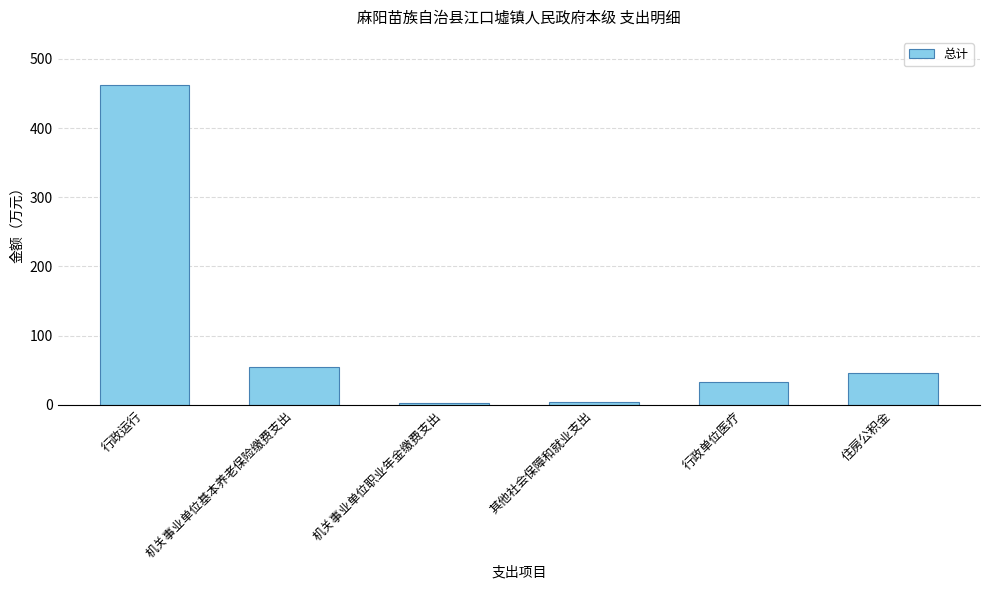

What is the change in value from 机关事业单位职业年金缴费支出 to 住房公积金?

+42.1